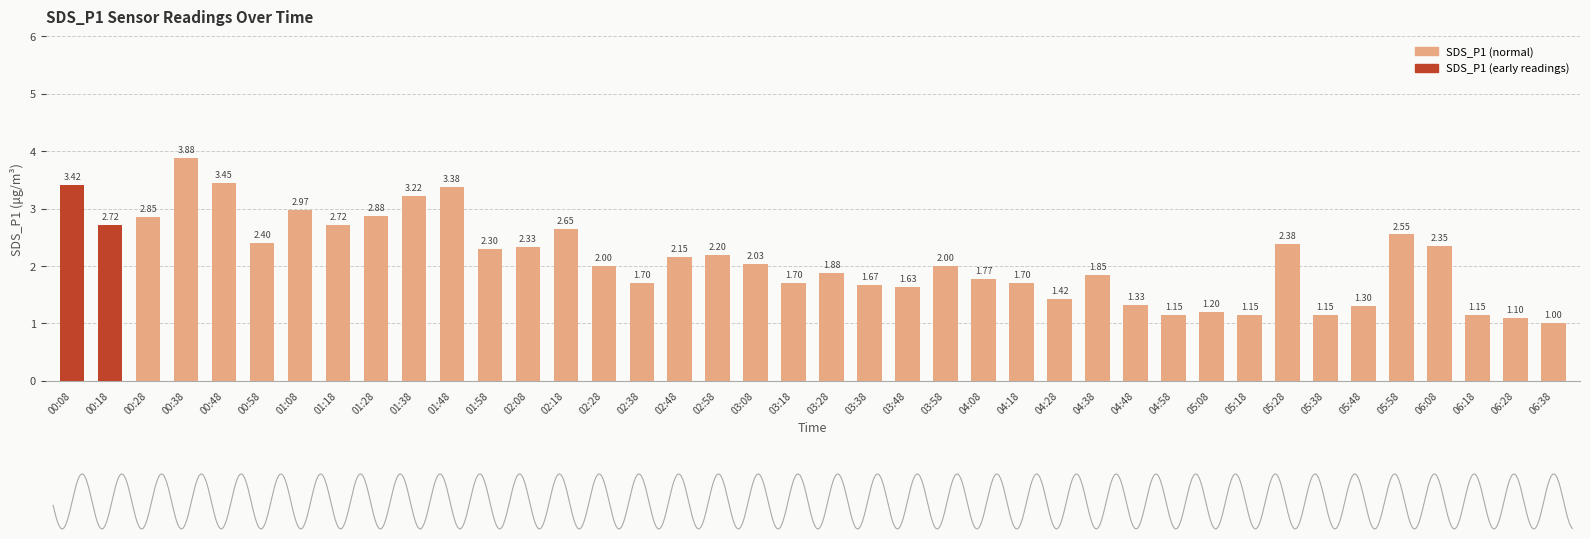

The chart shows a value of 1.7 at 02:38. True or false?

True